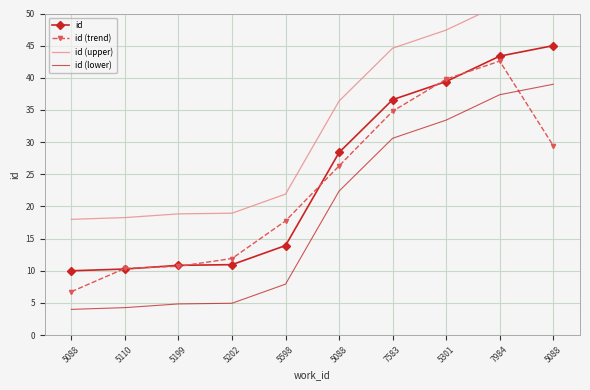

What is the greatest value displayed?

53.0